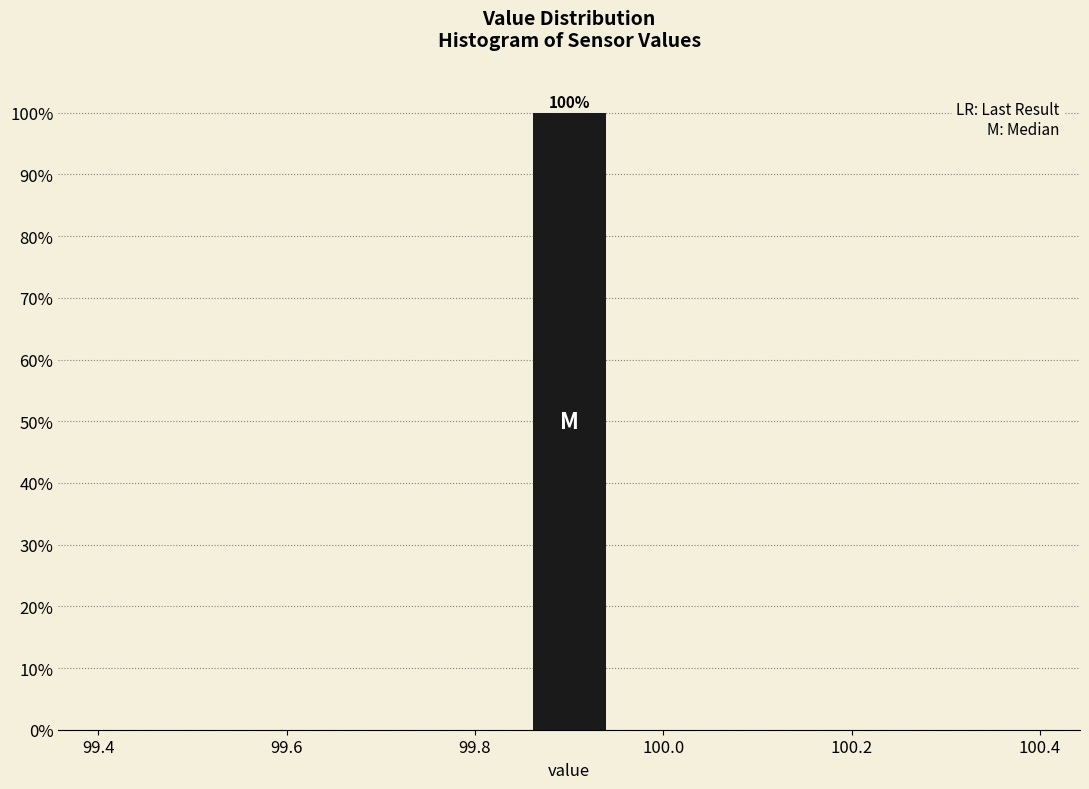

Over which range of the x-axis is the bar tallest?

99.86 to 99.94